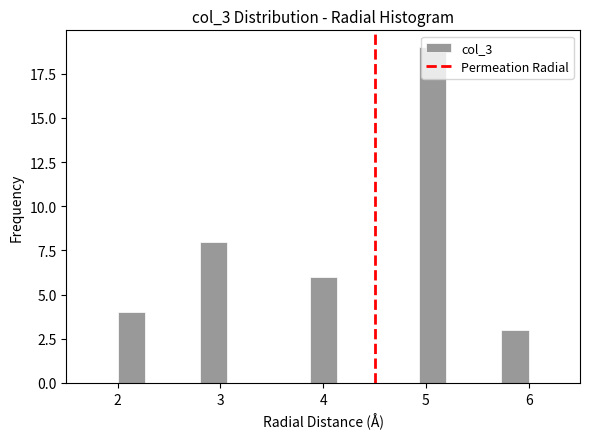

Around what value on the x-axis is the tallest bar? Give the approximate position of its centre, as read against the axis.

5.1